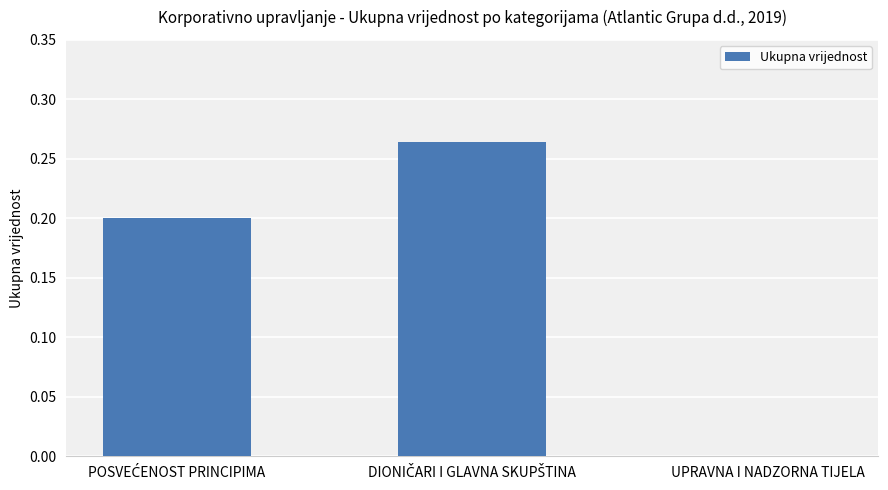

What is the average value?

0.2